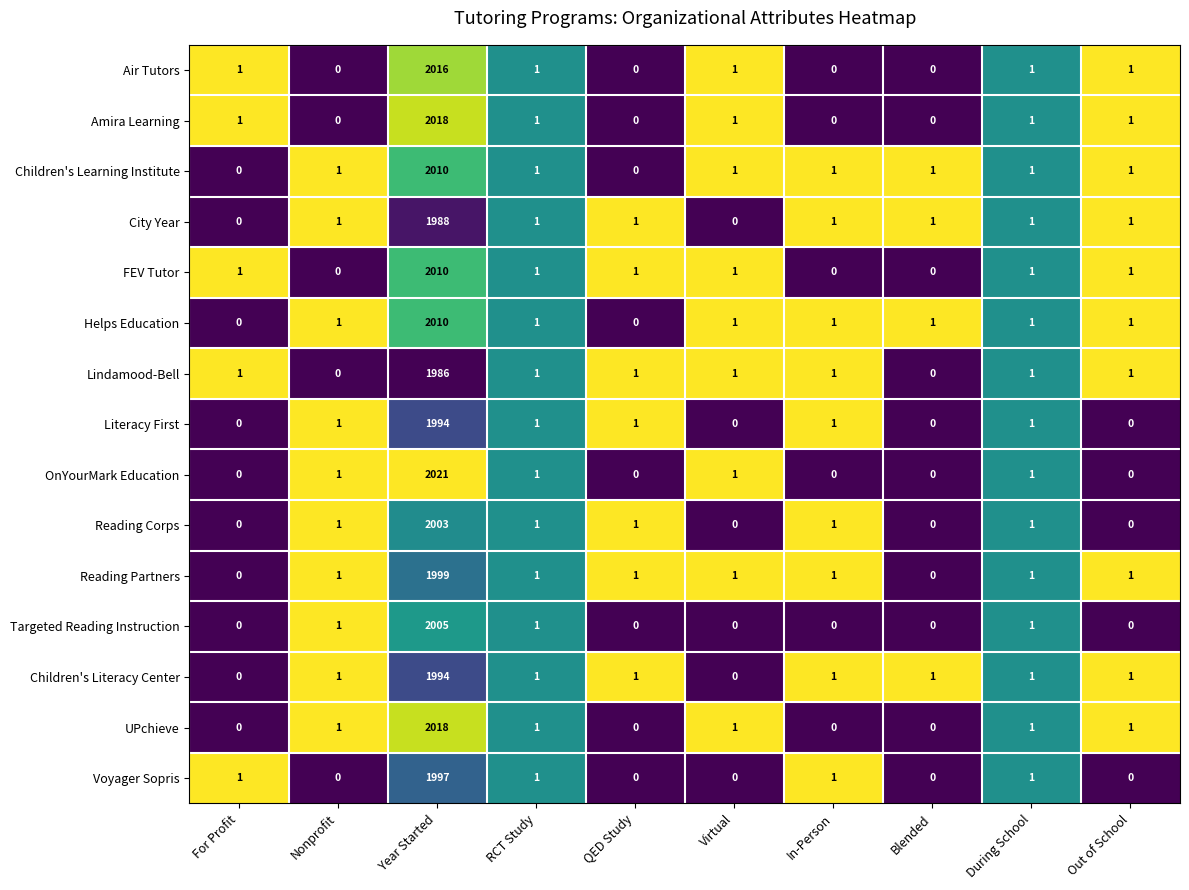

What is the difference between the maximum and minimum values in the Voyager Sopris series?

1997